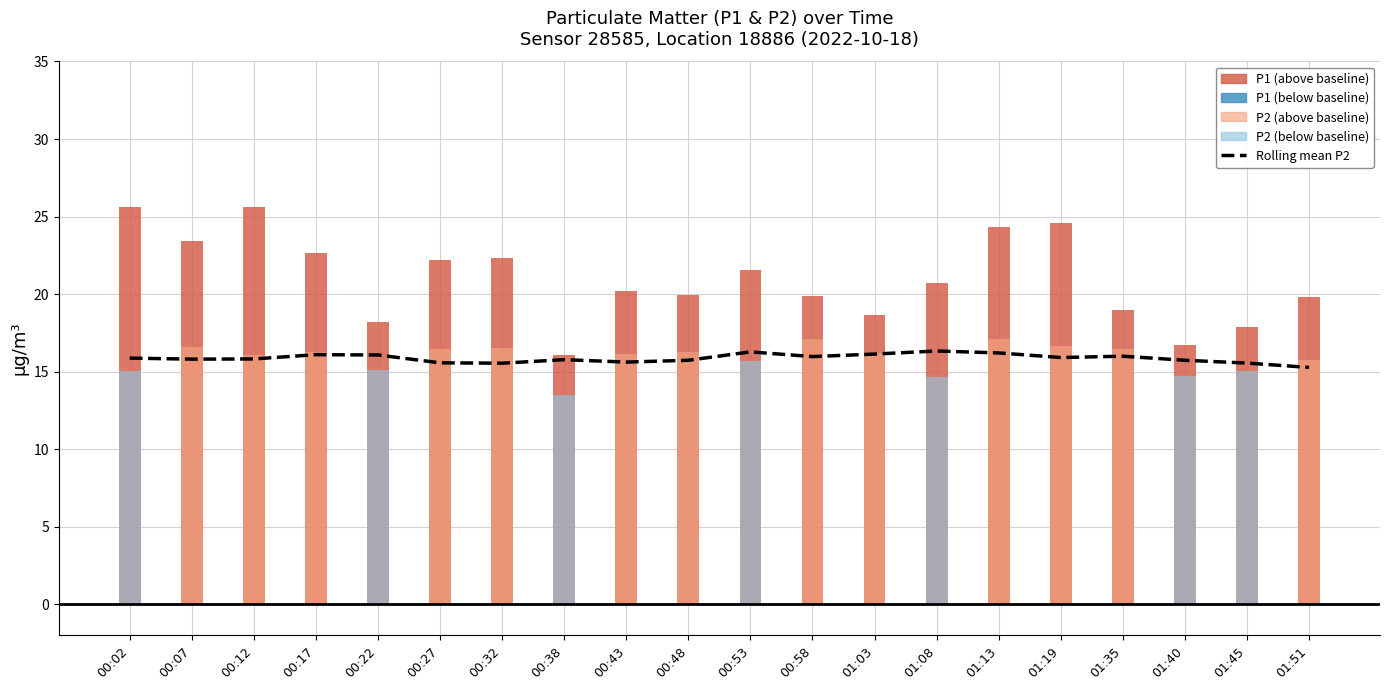

List the labels in order of value, smallest first.

01:51, 00:32, 01:45, 00:27, 00:43, 00:48, 01:40, 00:38, 00:07, 00:12, 00:02, 01:19, 00:58, 01:35, 00:22, 00:17, 01:03, 01:13, 00:53, 01:08